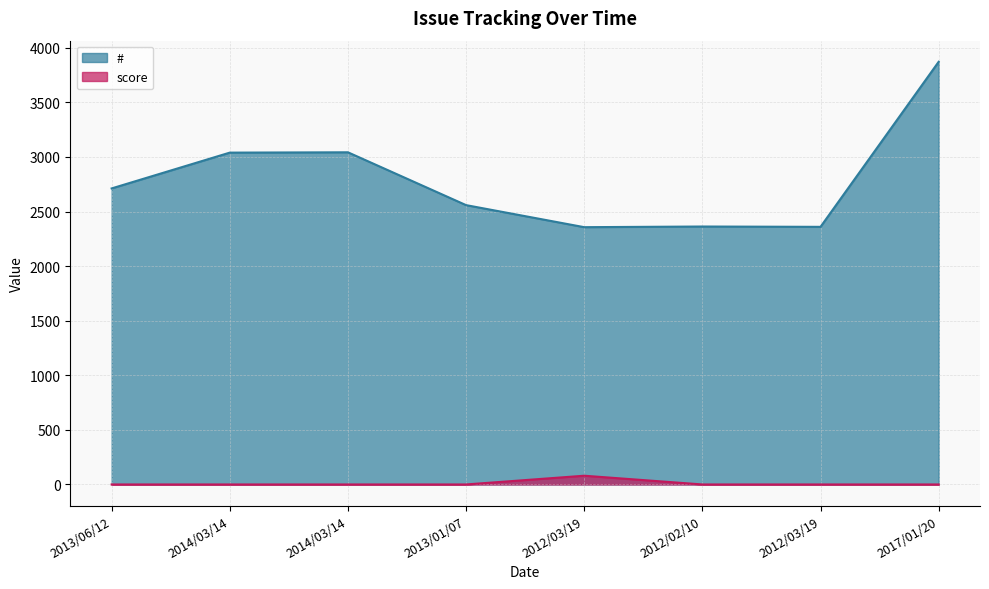

At which category does score reach its first local peak?

2012/03/19